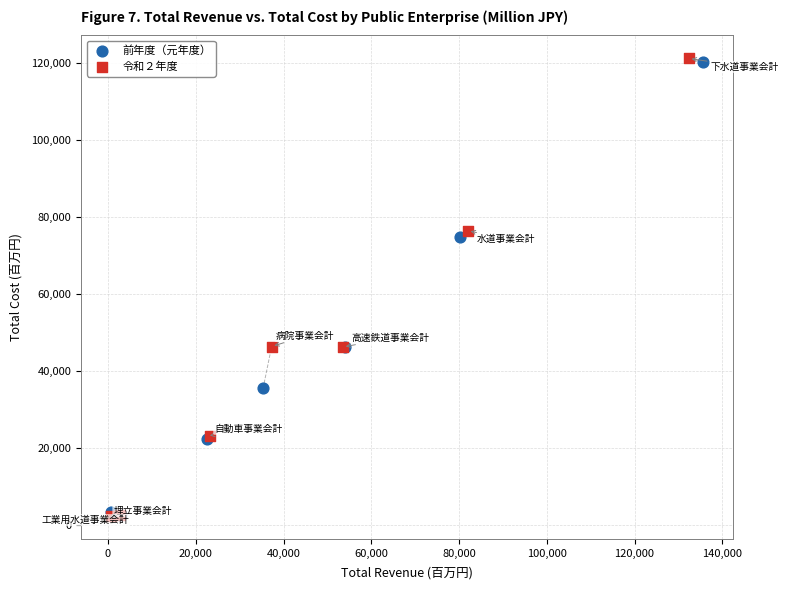

Which series has the widest spread of Y values?

令和２年度